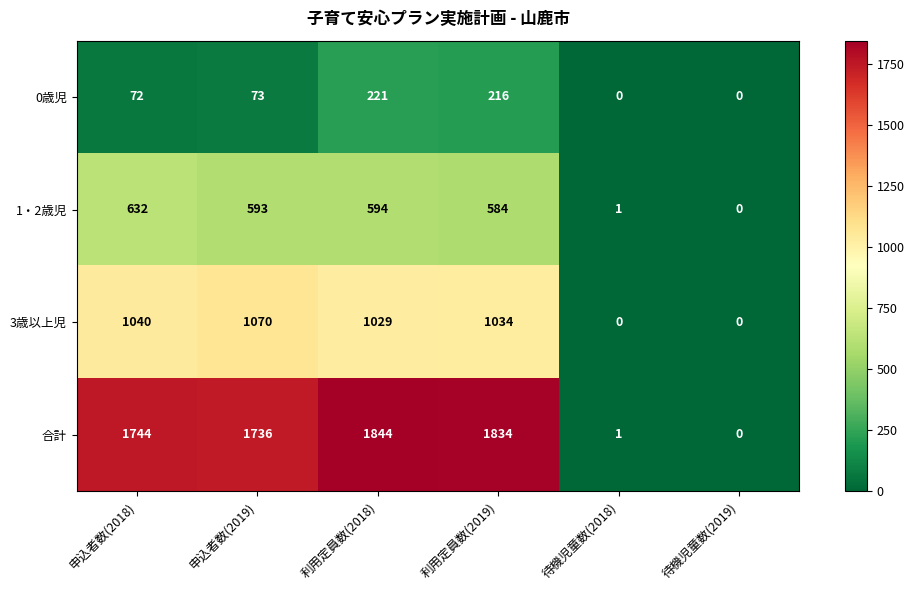

What is the spread (max minus min) of values at 申込者数(2019)?

1663